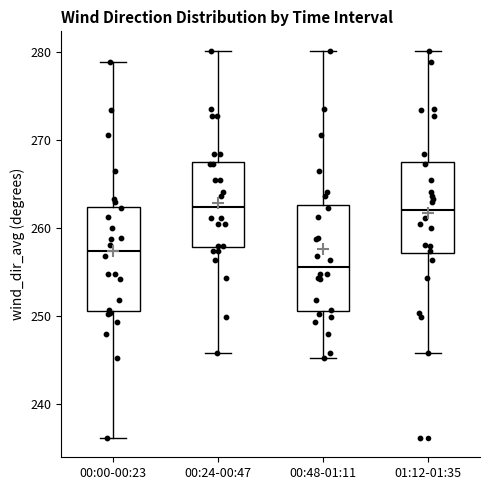

Where is the upper edge of the box for 01:12-01:35 on the y-axis? The values are not printed on the chart, so give them approximately, as read against the axis.

268